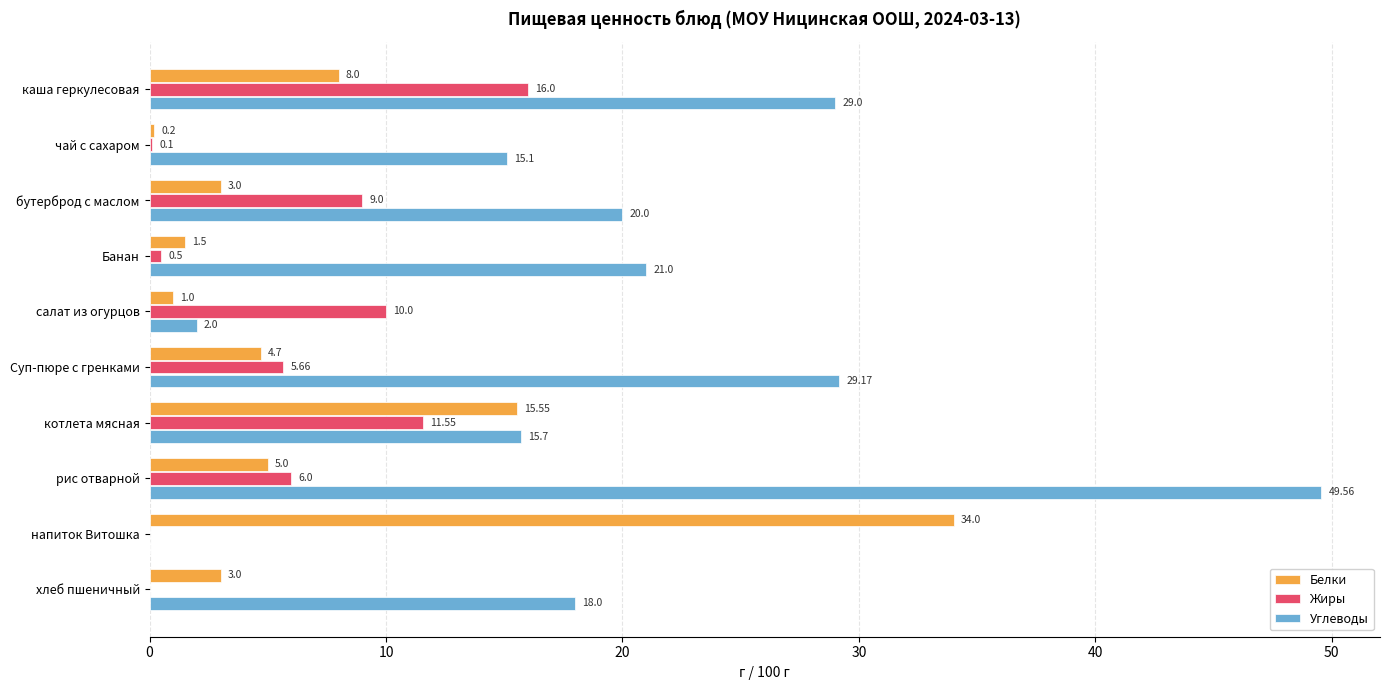

Which series changed the most between каша геркулесовая and хлеб пшеничный?

Жиры